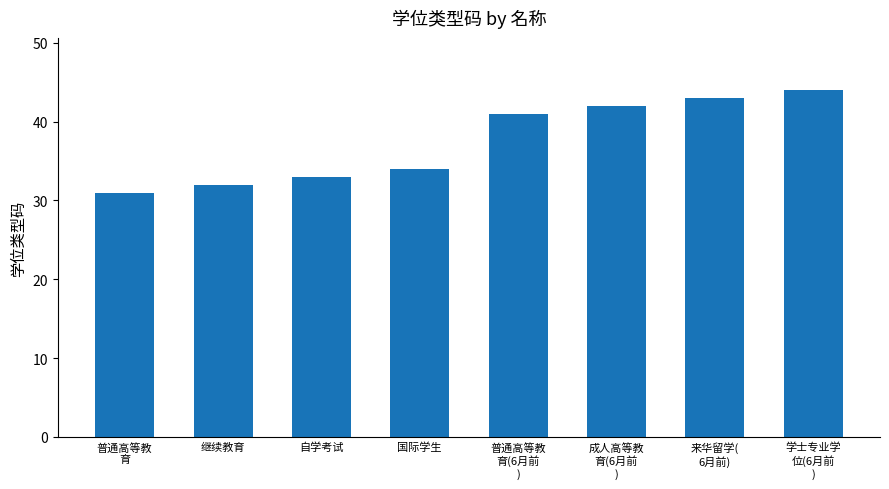

Are the bars grouped side by side (vs. stacked)?

No